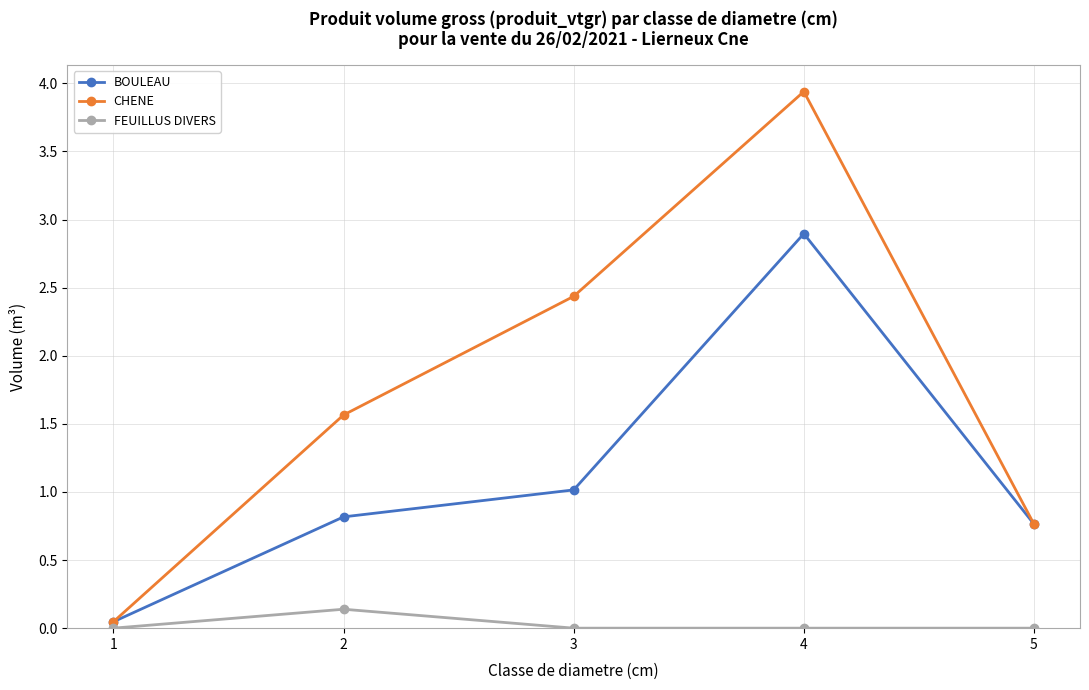

What is the average value of the CHENE series?

1.8